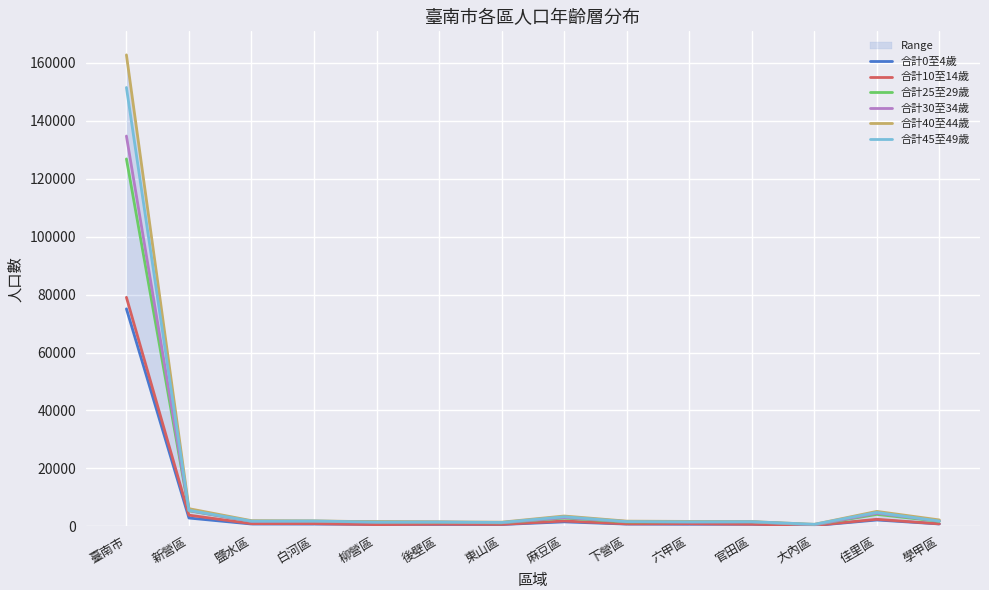

How many series are shown in this chart?

6